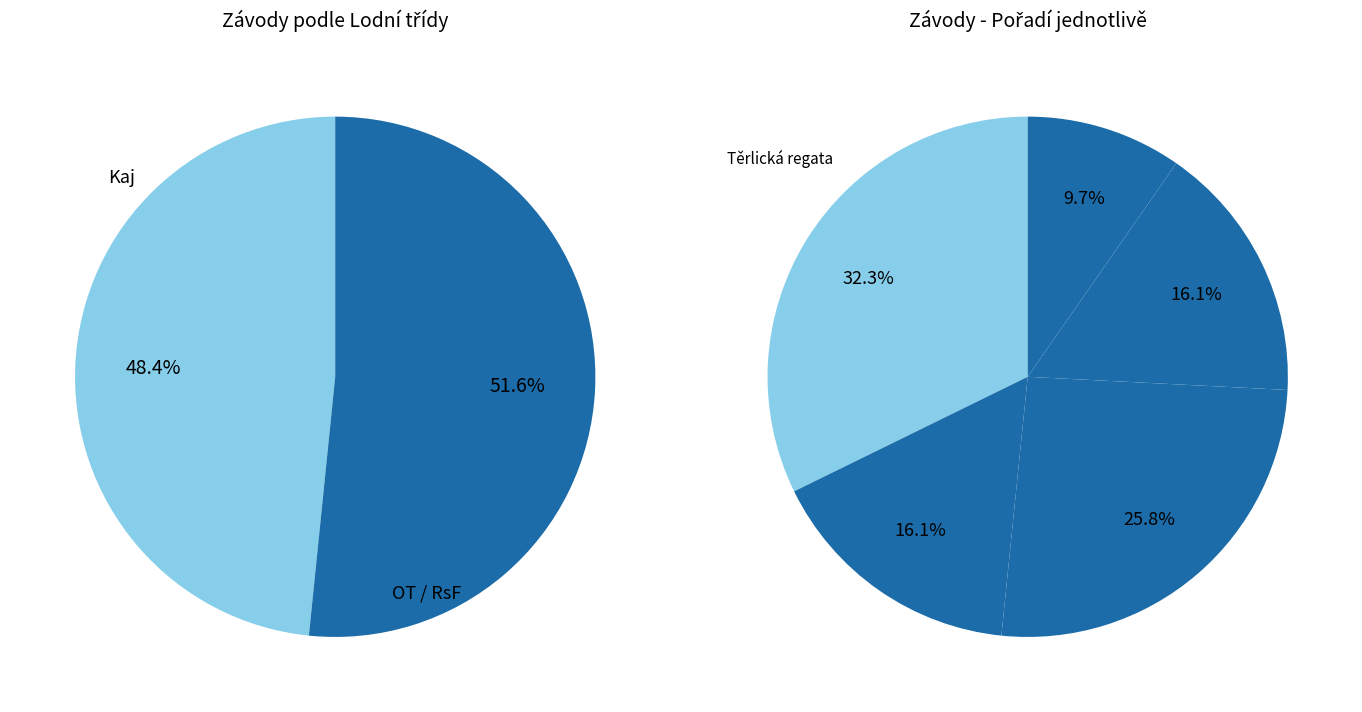

True or false: Květinová regata I accounts for 10% of the total.

True